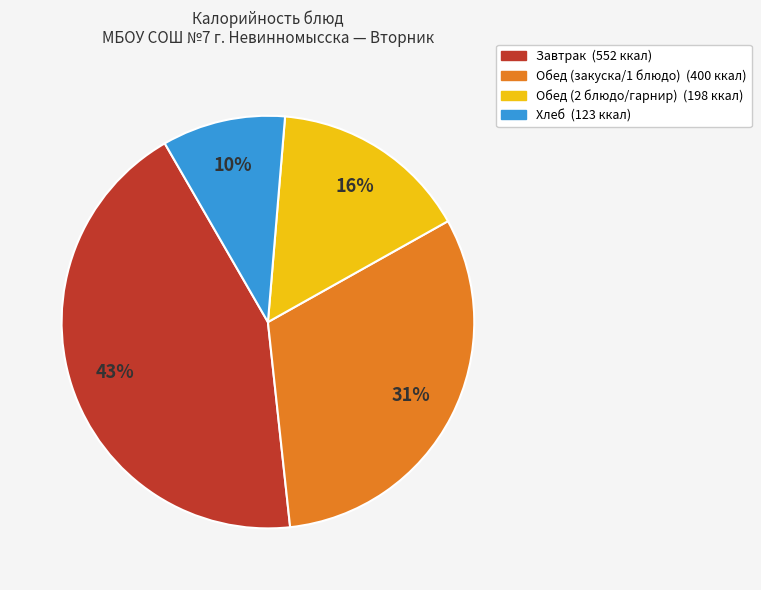

Is there a majority slice in this chart?

No